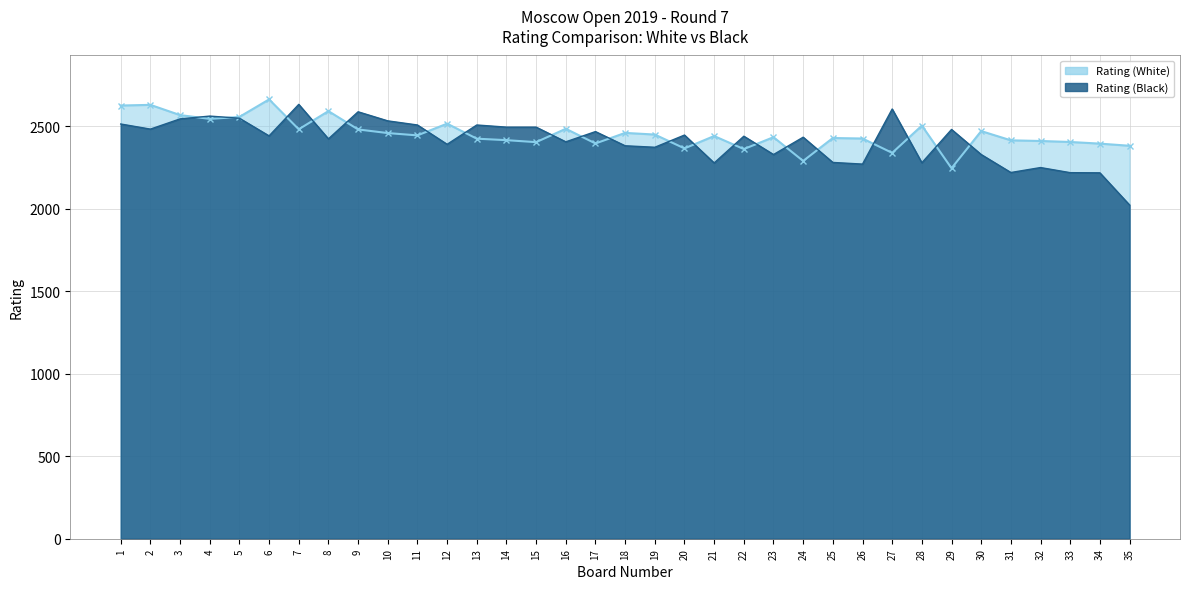

How many times do Rating (White) and Rating (Black) cross each other?

20